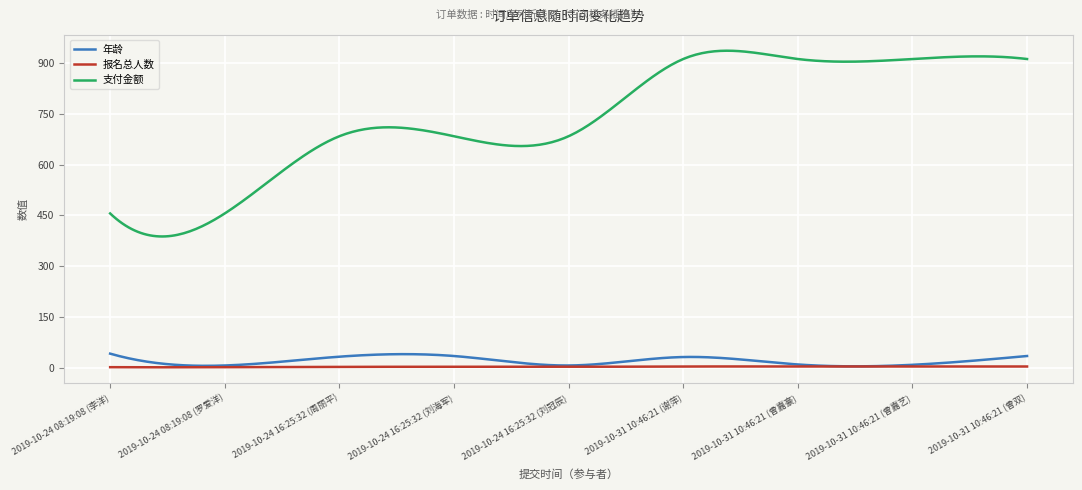

Which series has the largest total across all categories?

支付金额